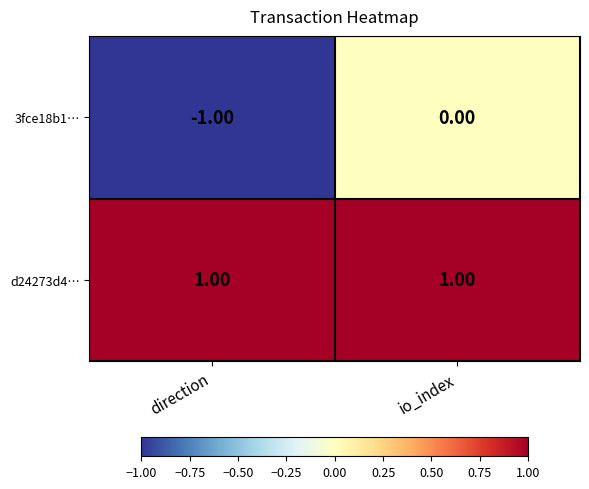

Which category has the lowest value across all series?

direction